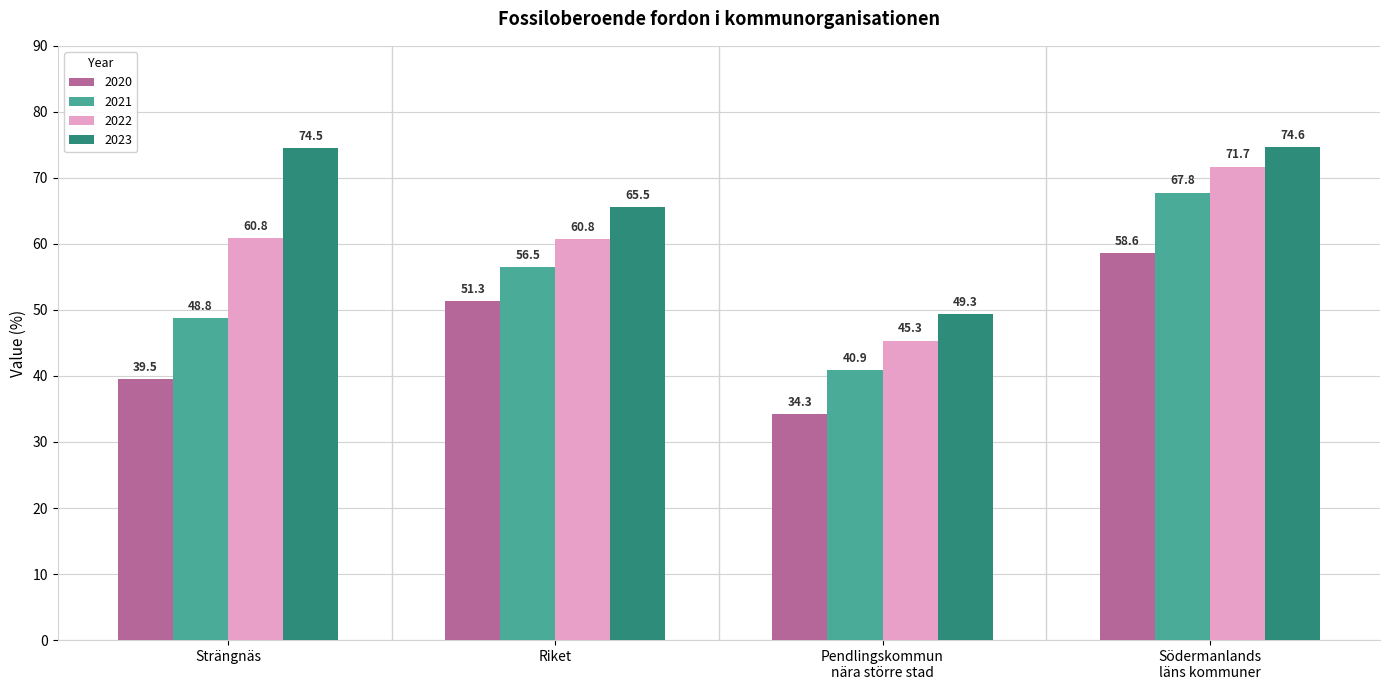

What is the average value of the 2022 series?

59.7